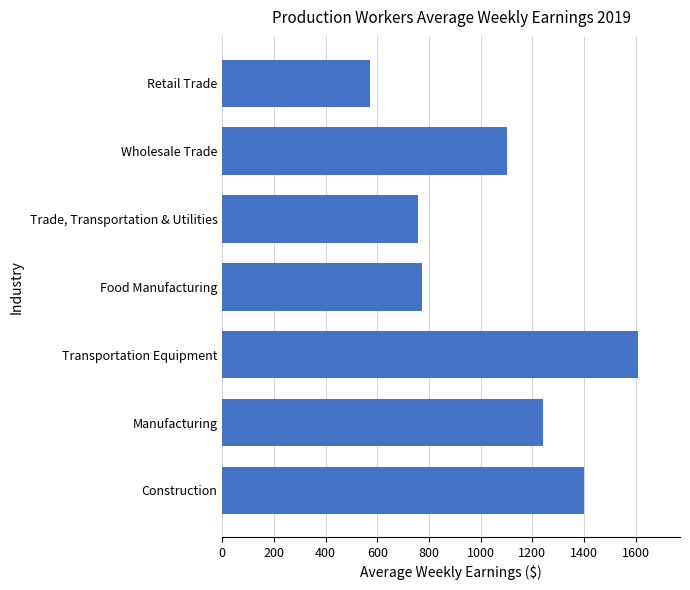

Which label corresponds to the largest value in the chart?

Transportation Equipment